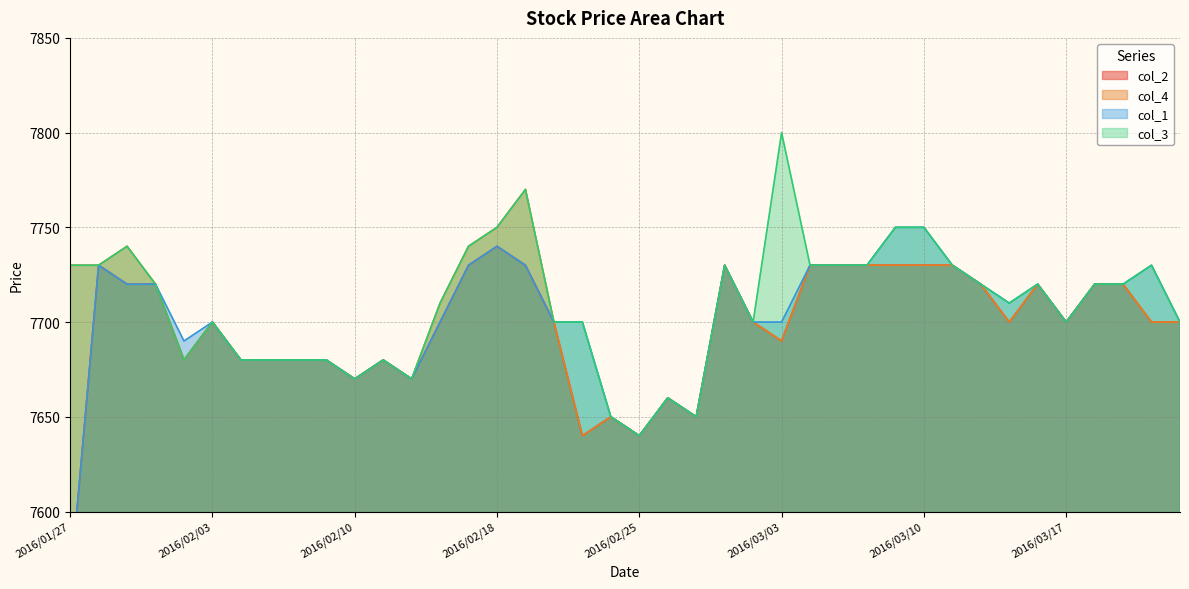

The value of col_1 at 2016/01/28 is 7730. True or false?

True